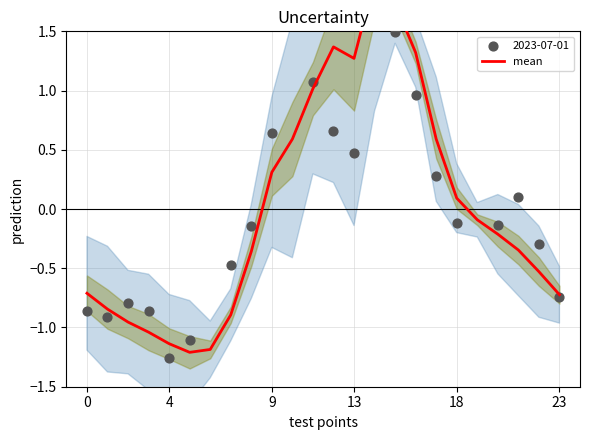

Which has a higher value, 18 or 0?

18